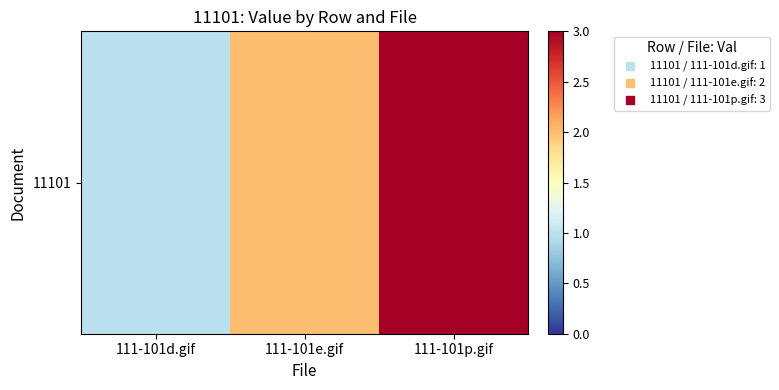

Reading left to right, extract all data points from this chart.

111-101d.gif=1	111-101e.gif=2	111-101p.gif=3